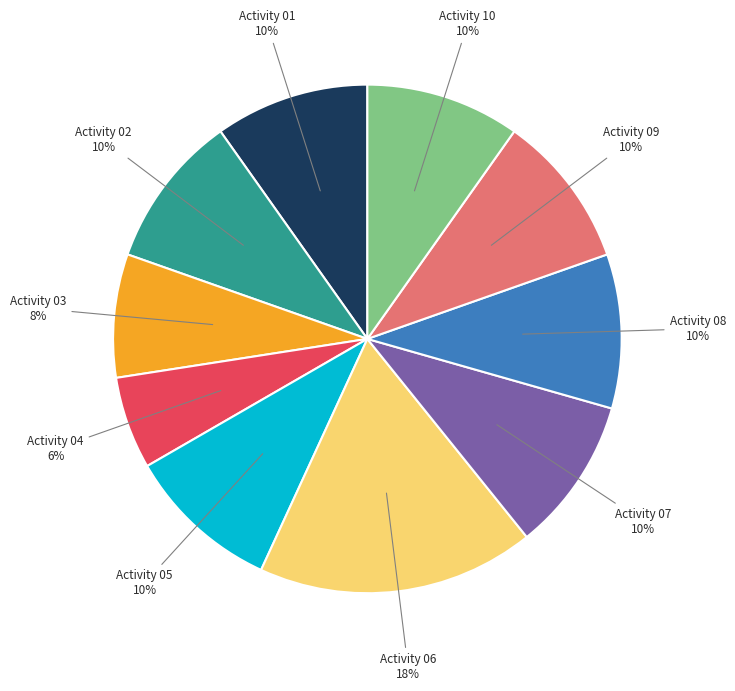

How many slices are in this pie chart?

10